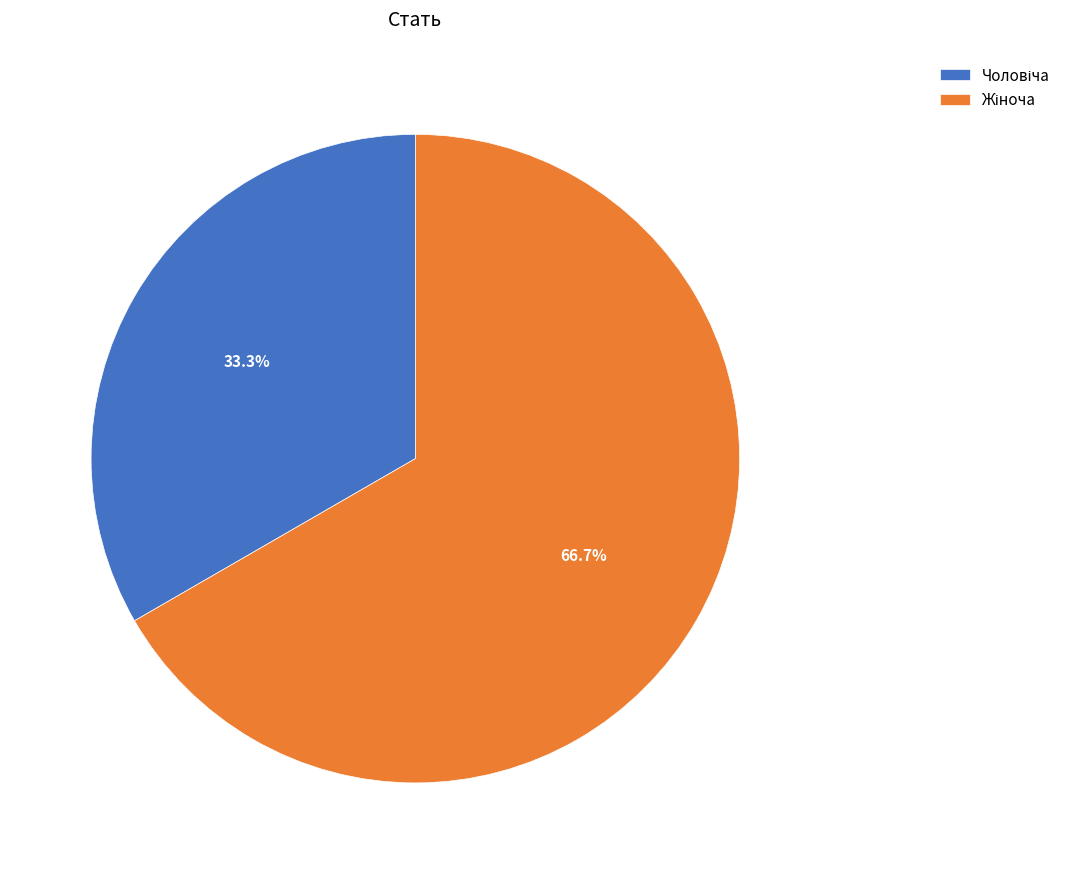

How many segments does this pie chart have?

2